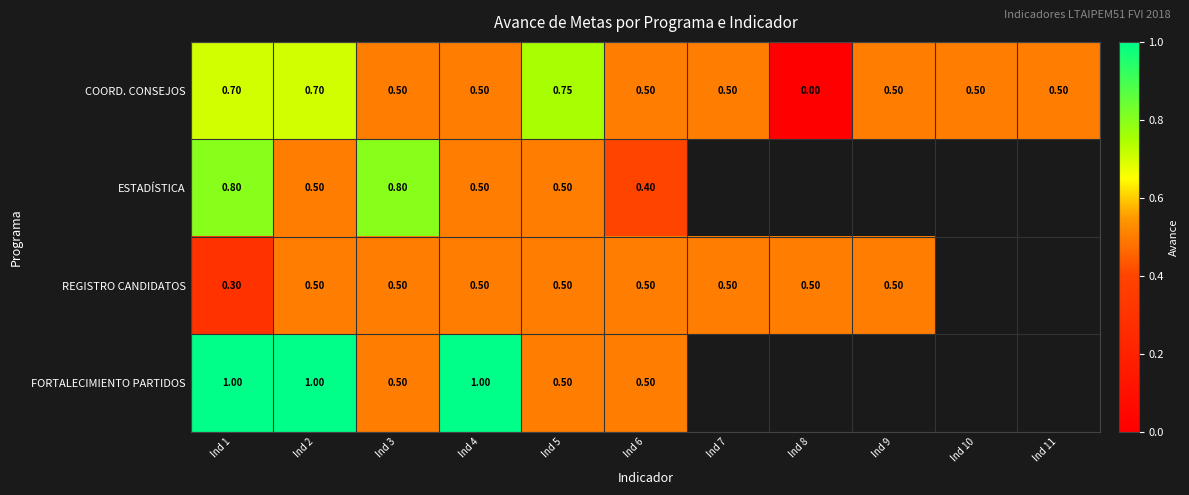

List the labels in order of FORTALECIMIENTO PARTIDOS value, smallest first.

Ind 3, Ind 5, Ind 6, Ind 1, Ind 2, Ind 4, Ind 7, Ind 8, Ind 9, Ind 10, Ind 11